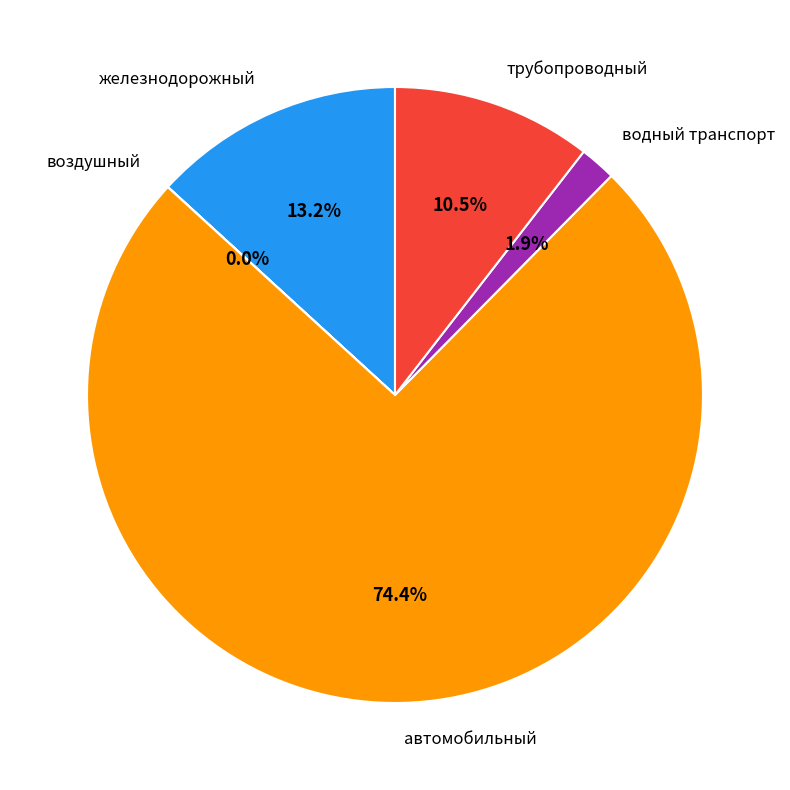

What is the majority slice?

автомобильный